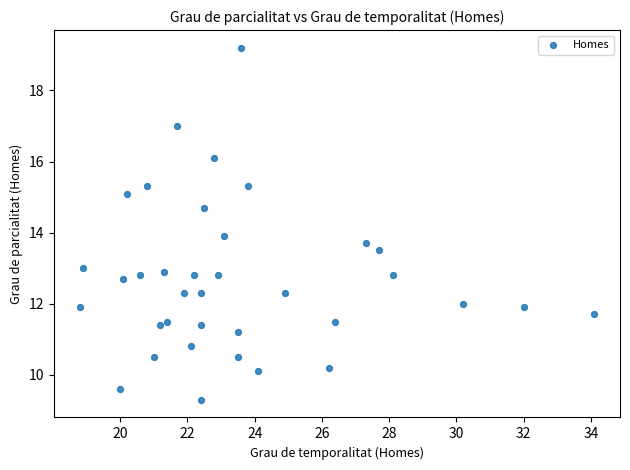

What is the range of Y values (max minus min)?

9.9